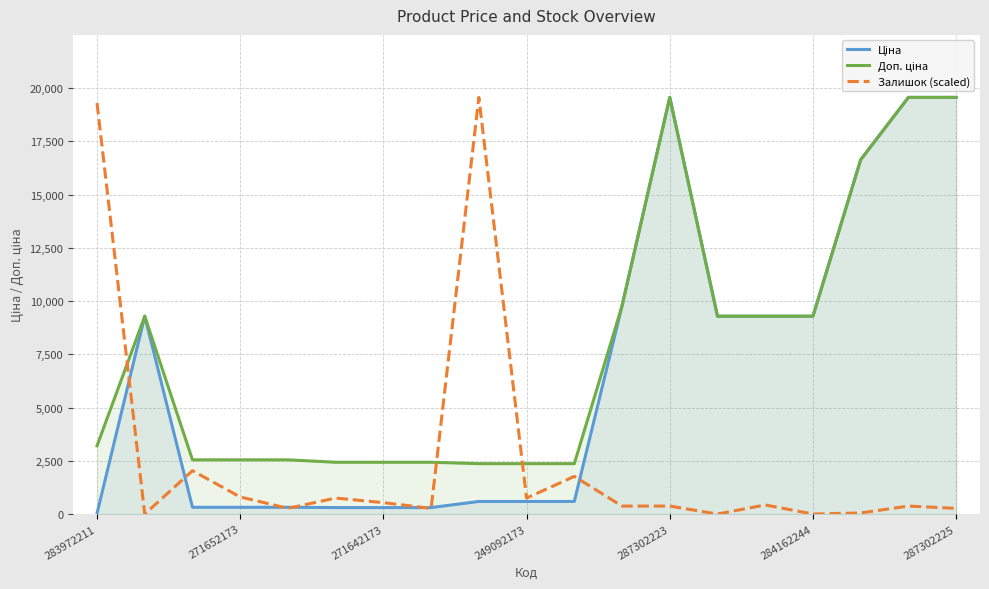

True or false: Залишок (scaled) has a value of 19296.9 at 283972211.

True